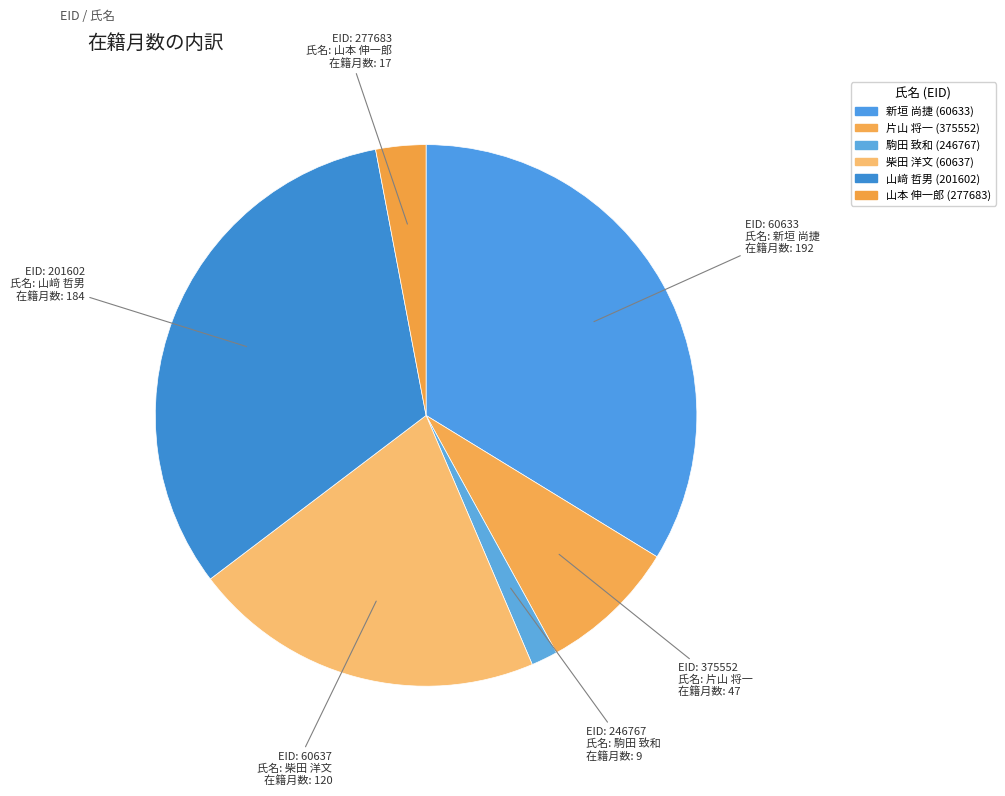

Count the number of slices in the pie.

6